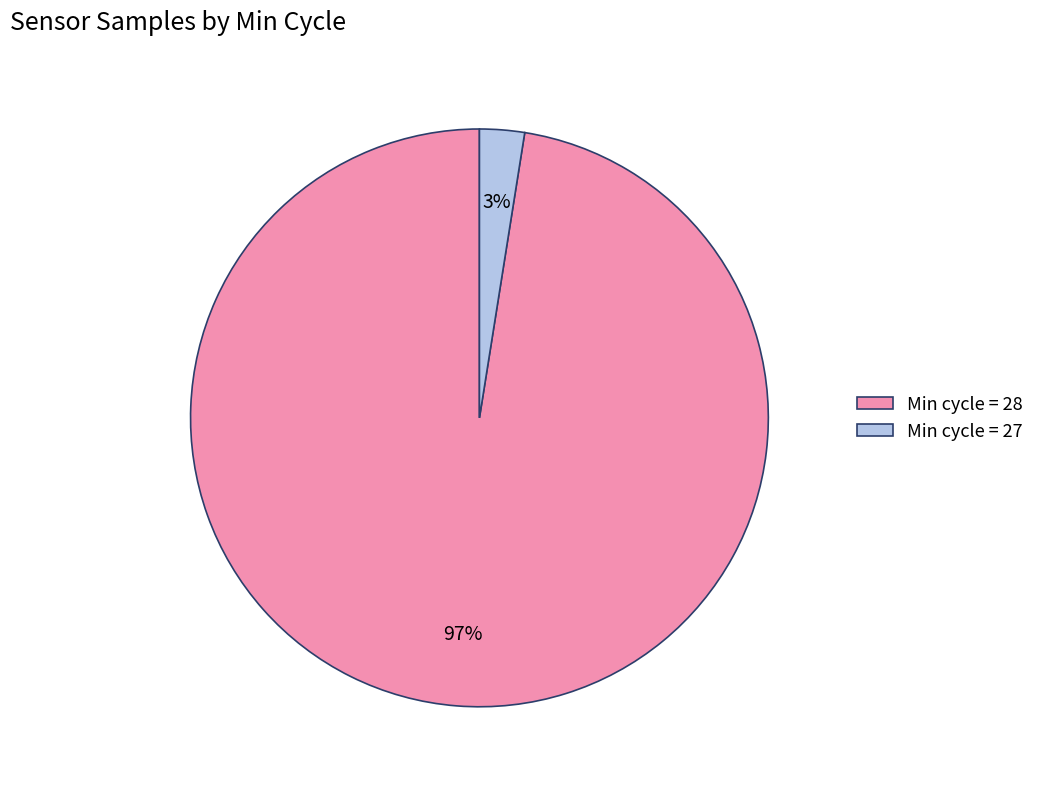

The Min cycle = 28 slice represents 97% of the pie. True or false?

True